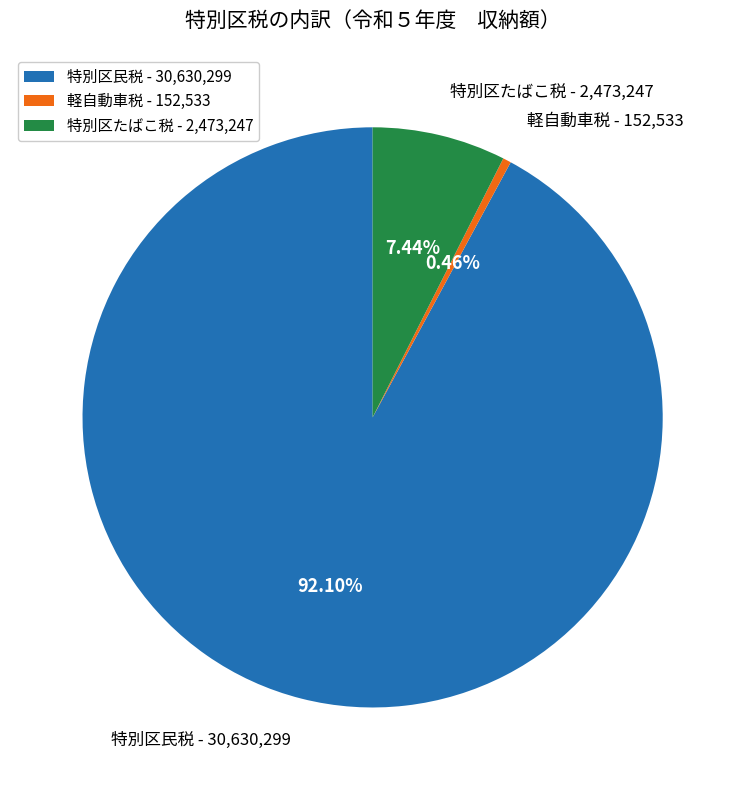

To the nearest percent, what is the combined percentage of 特別区たばこ税 and 特別区民税?

100%